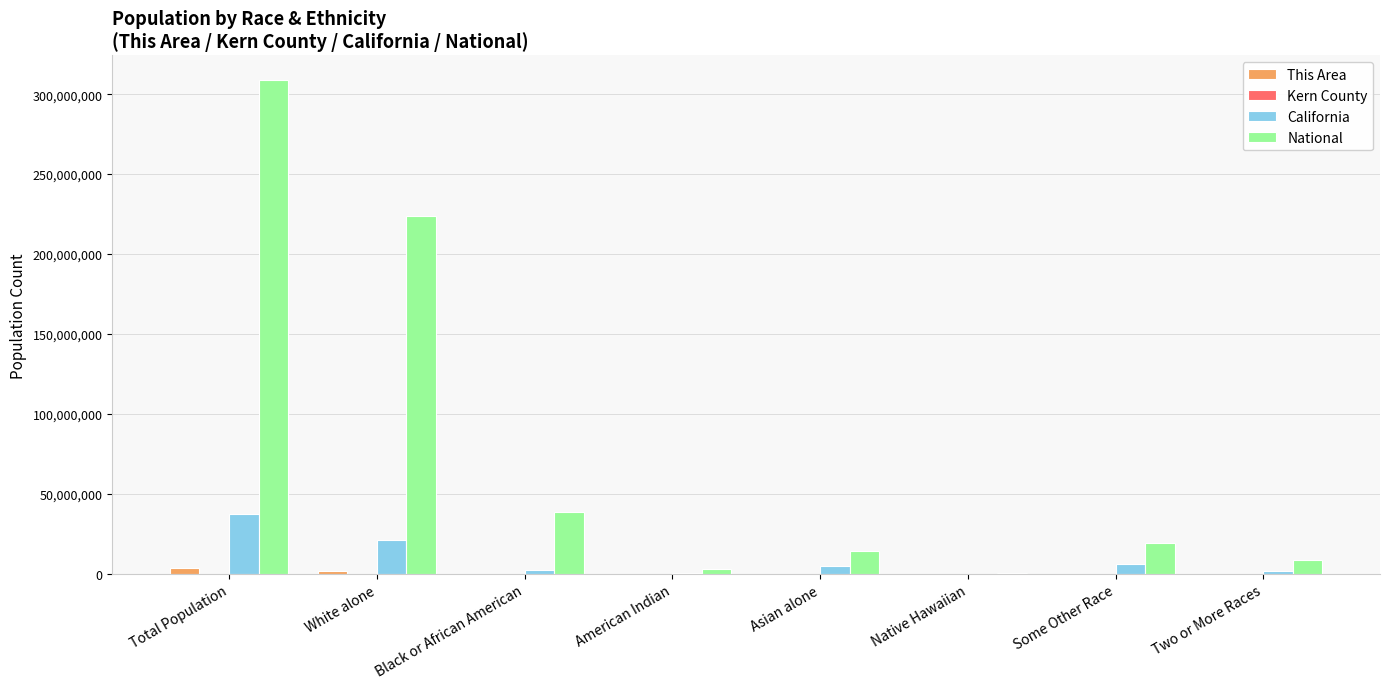

At which category does the chart reach its peak across all series?

Total Population